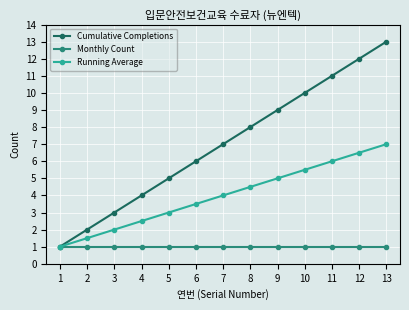

How many series are shown in this chart?

3